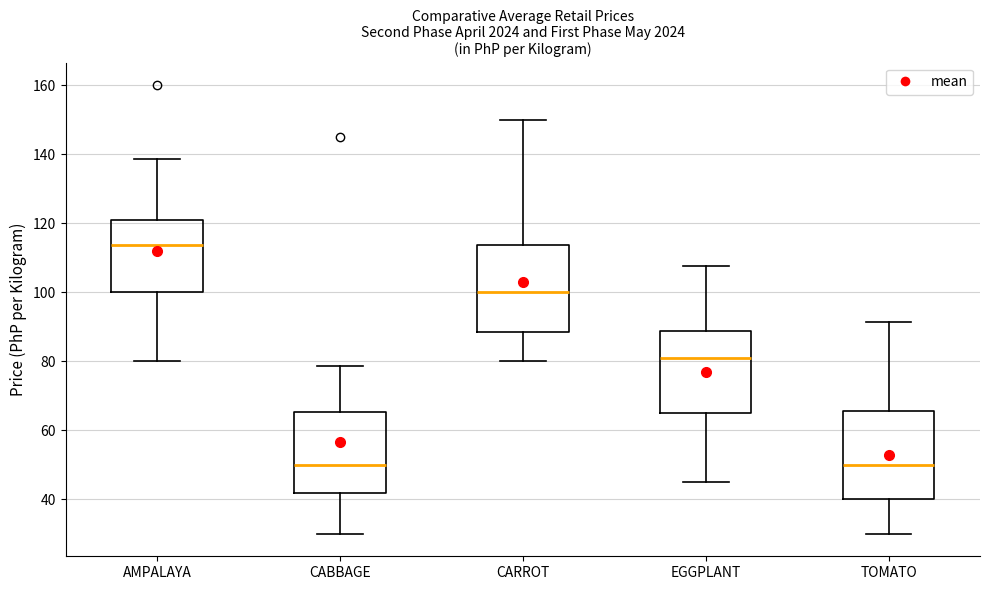

Where does the median line of the box for TOMATO sit on the y-axis? The values are not printed on the chart, so give them approximately, as read against the axis.

50